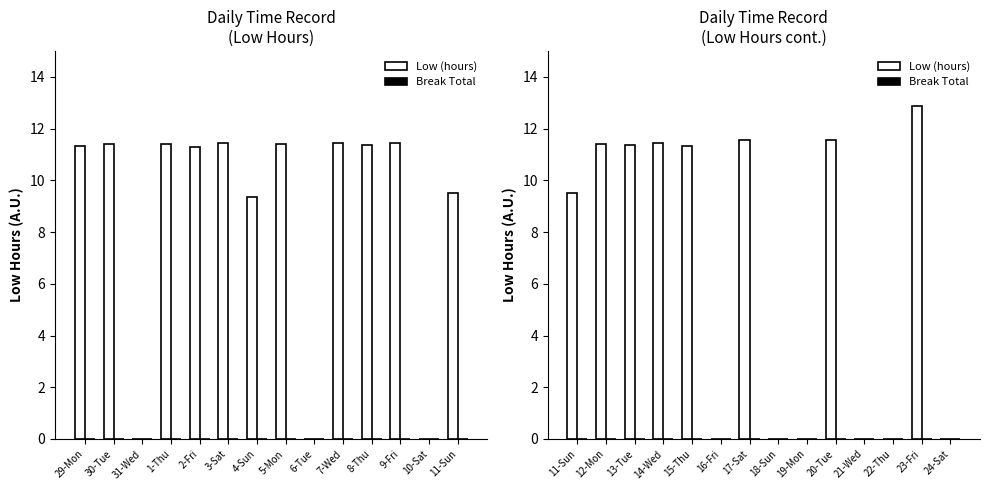

At which label does Break Total reach its minimum?

11-Sun